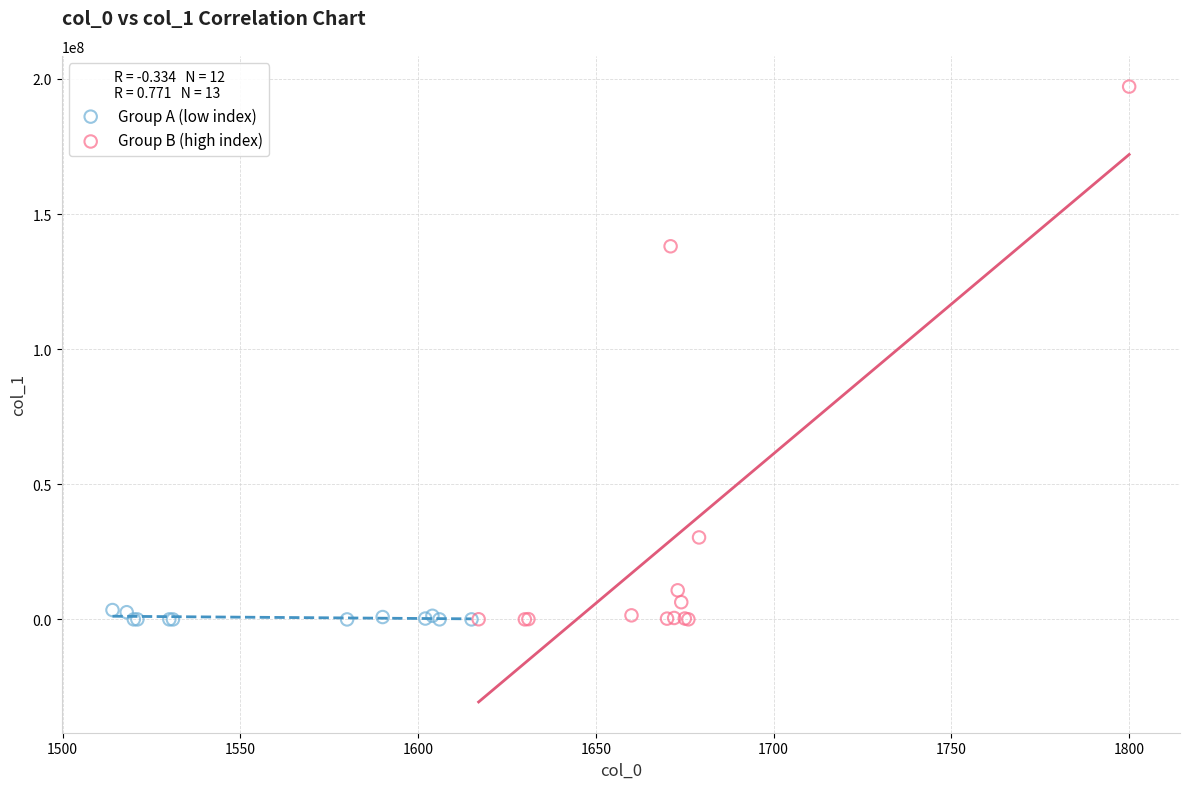

Which series has the largest Y range (max minus min)?

Group B (high index)